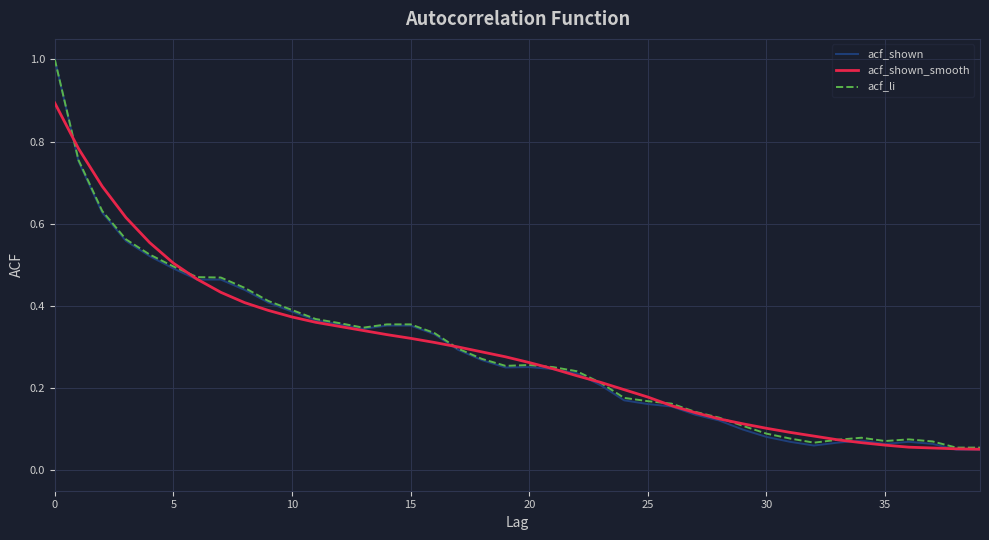

Which series has the largest range (max minus min)?

acf_shown